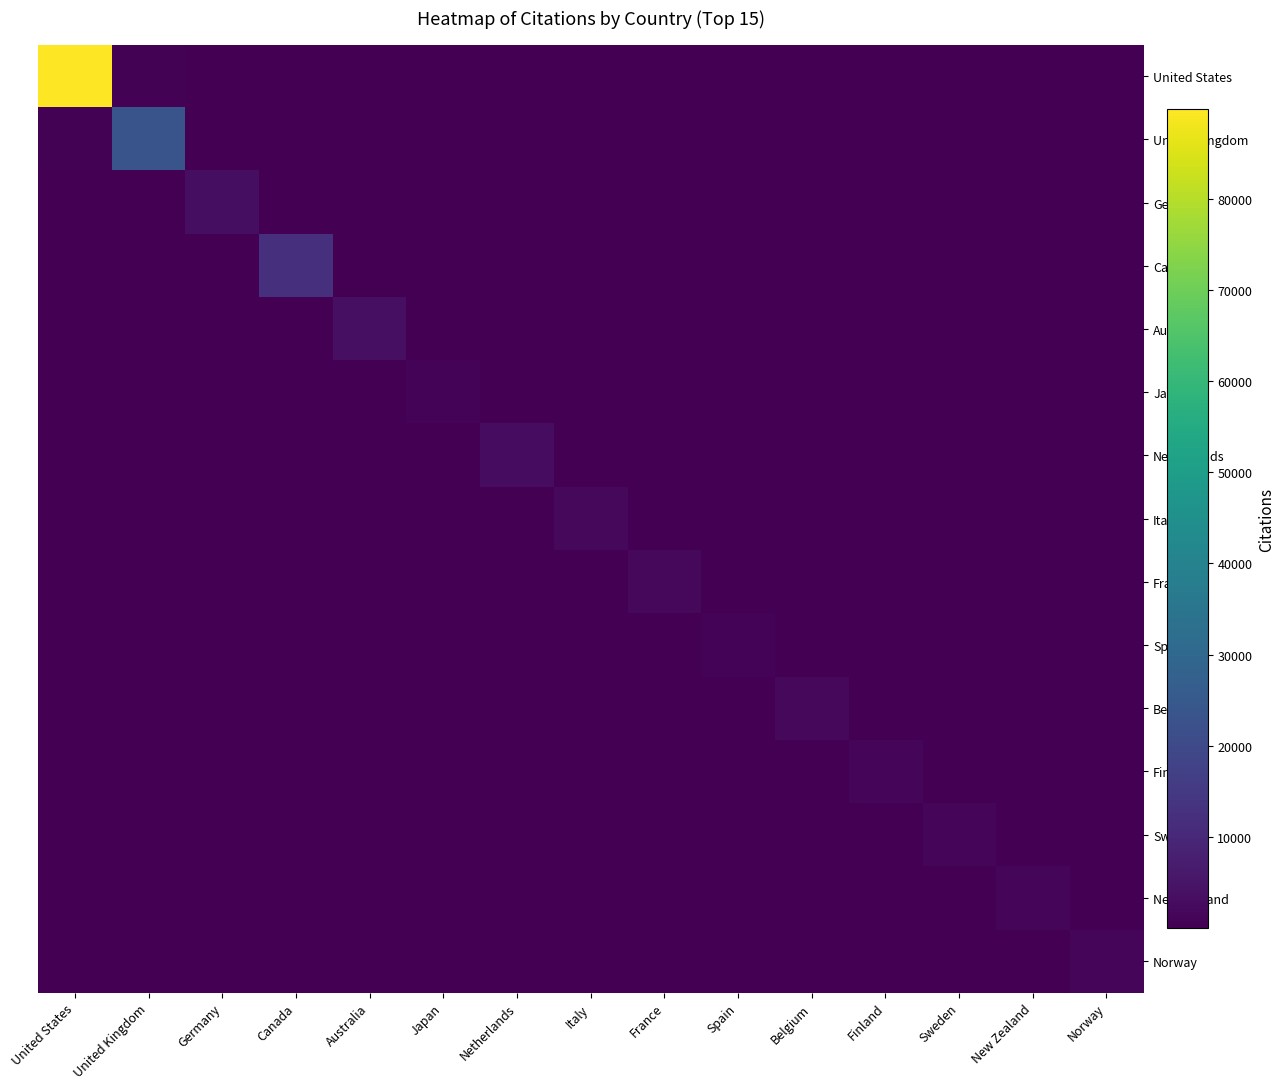

Which series has the widest spread of values?

United States